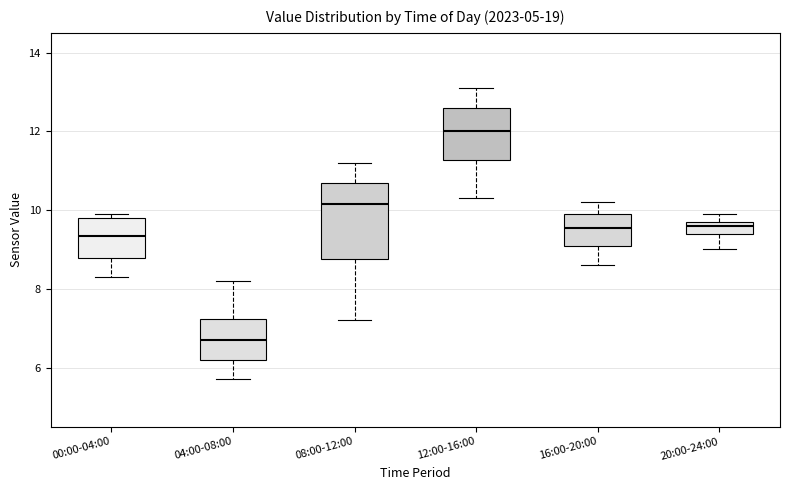

Which box has the lowest median line?

04:00-08:00